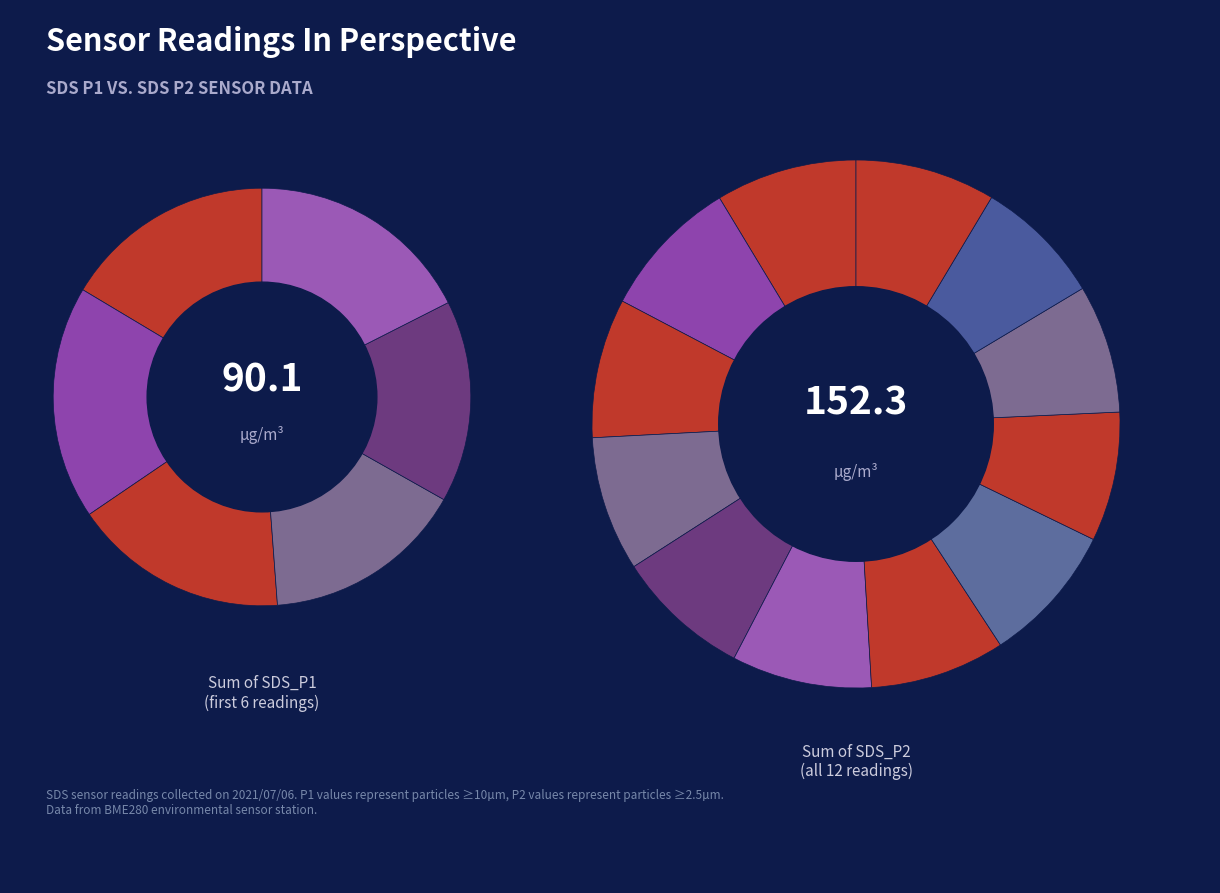

What portion of the pie excludes 00:06?

91.4%